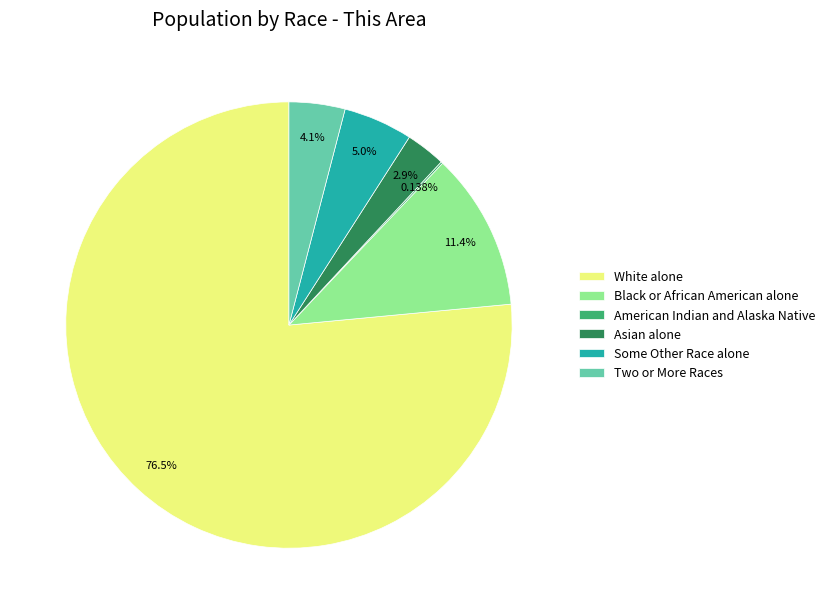

To the nearest percent, what is the difference between the Black or African American alone and Some Other Race alone slice percentages?

6%